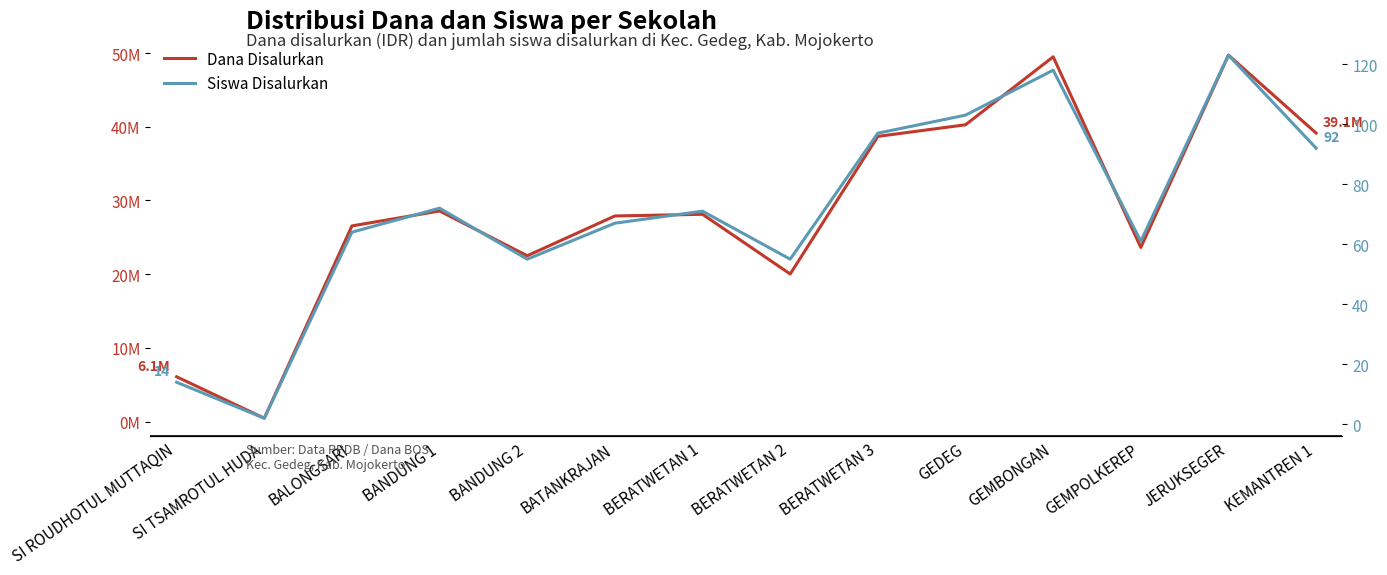

What is the average value of the Dana Disalurkan series?

28655357